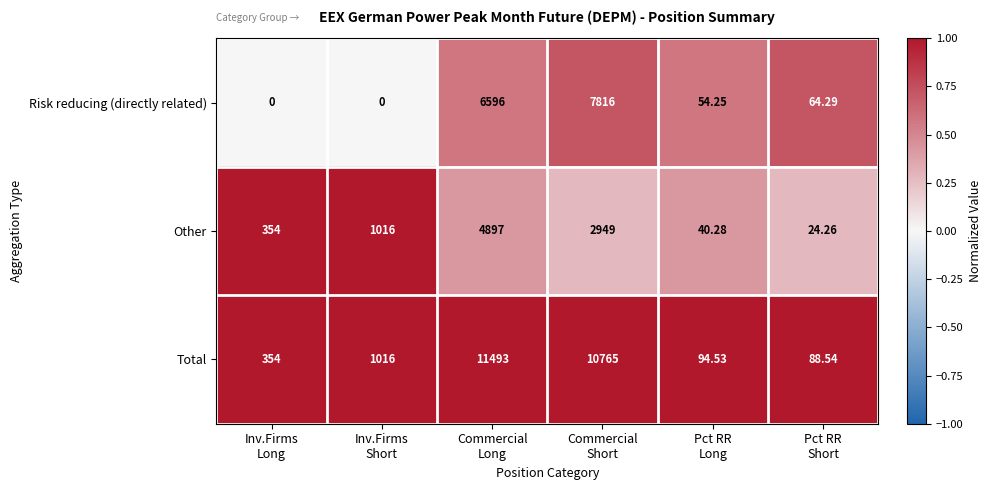

Which series has the largest total across all categories?

Total